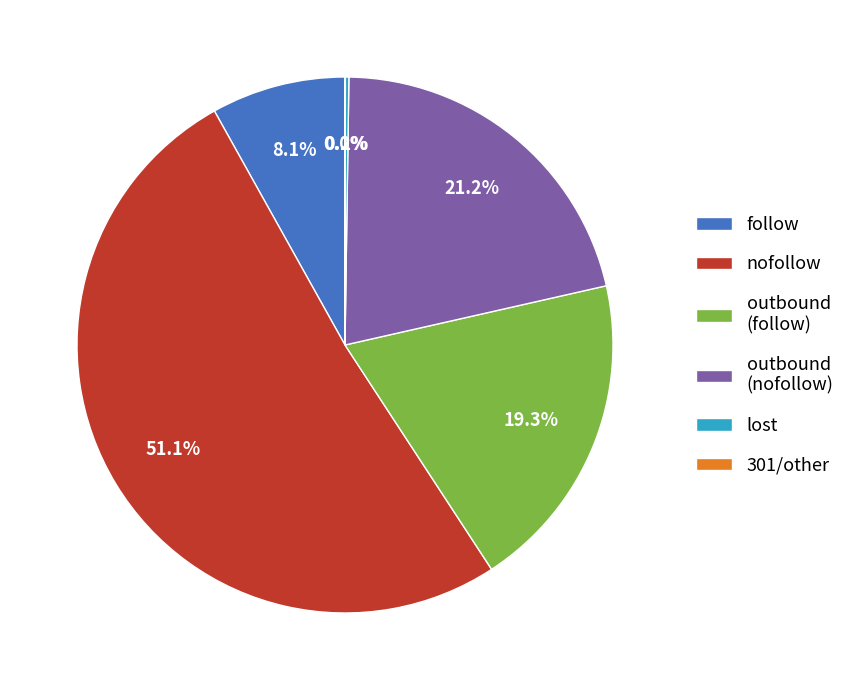

Which slice is the largest?

nofollow